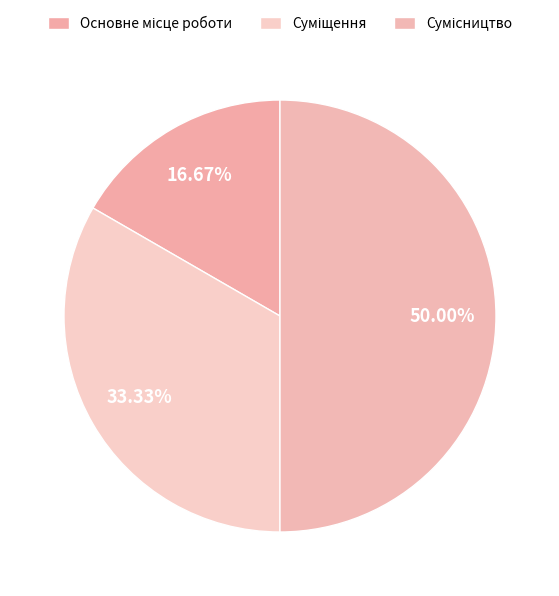

How many segments does this pie chart have?

3